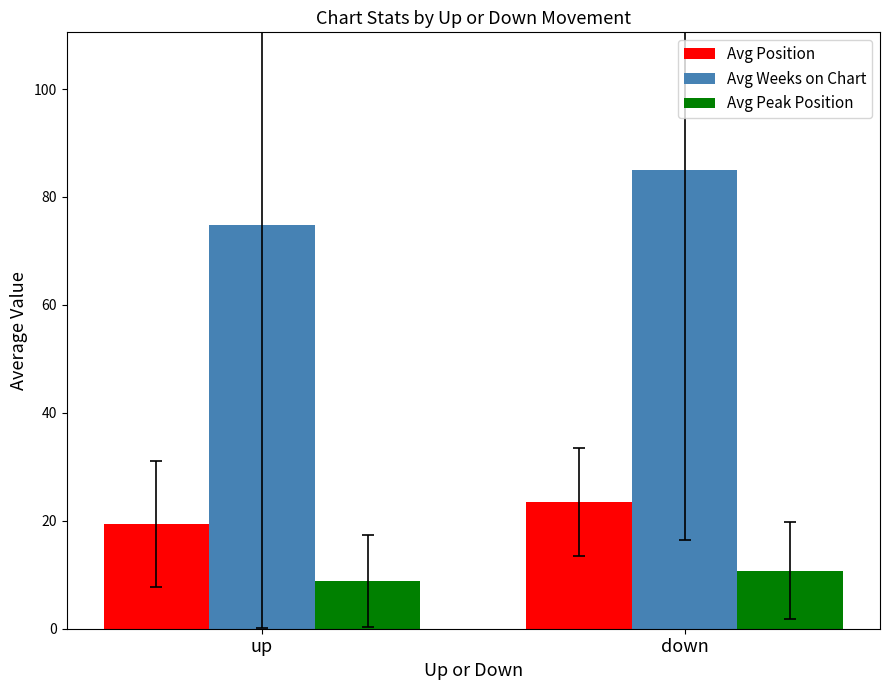

What position from the left is down?

2